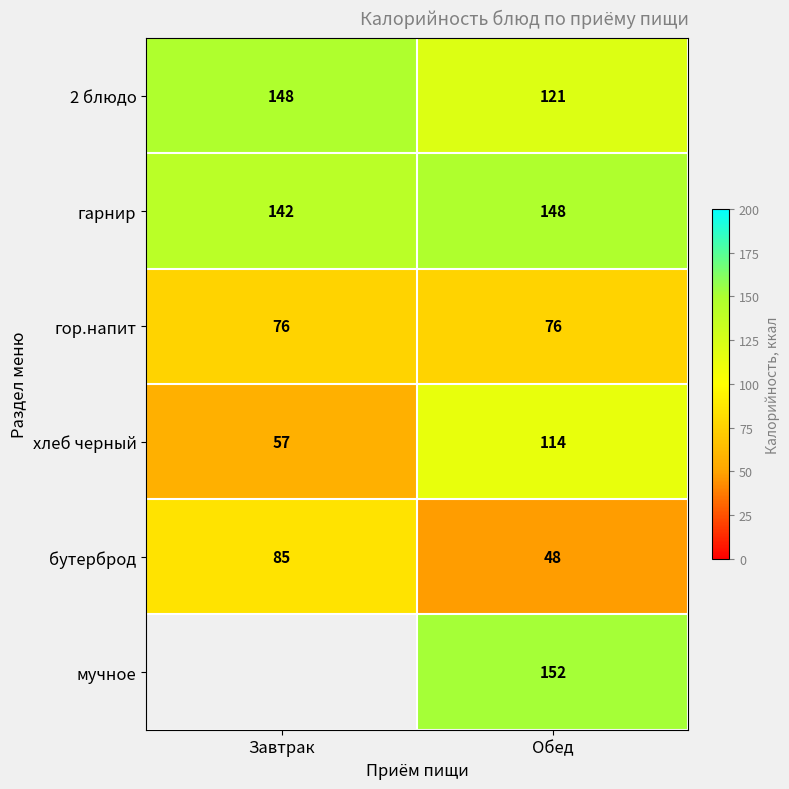

What is the minimum value shown in the chart?

48.0